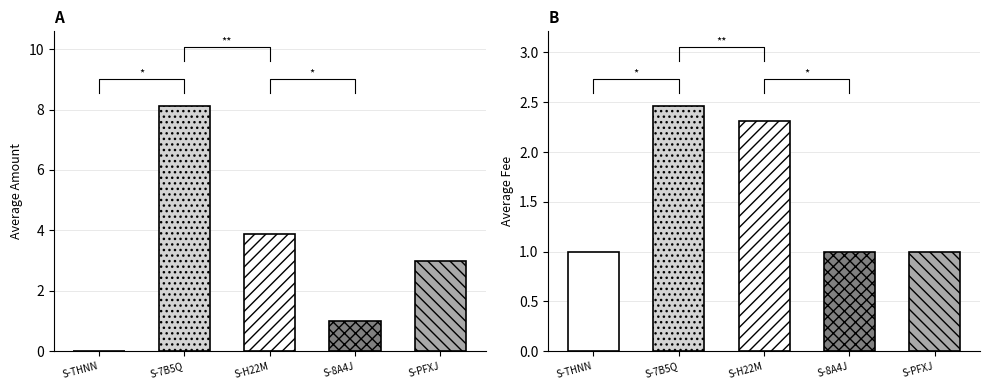

Rank the series by their maximum value, from lowest to highest.

Fee, Amount